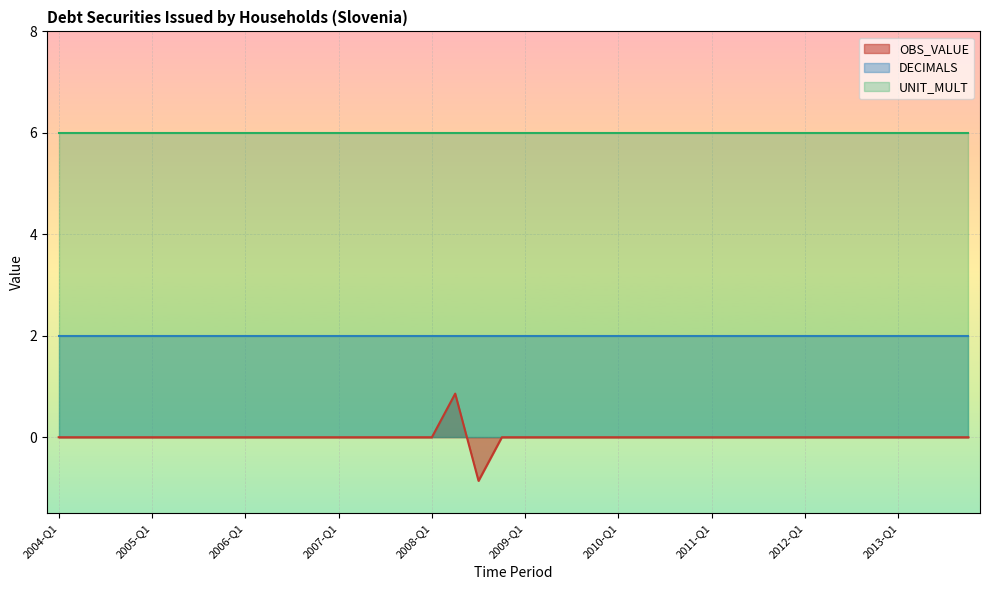

How many data points does each series have?

40